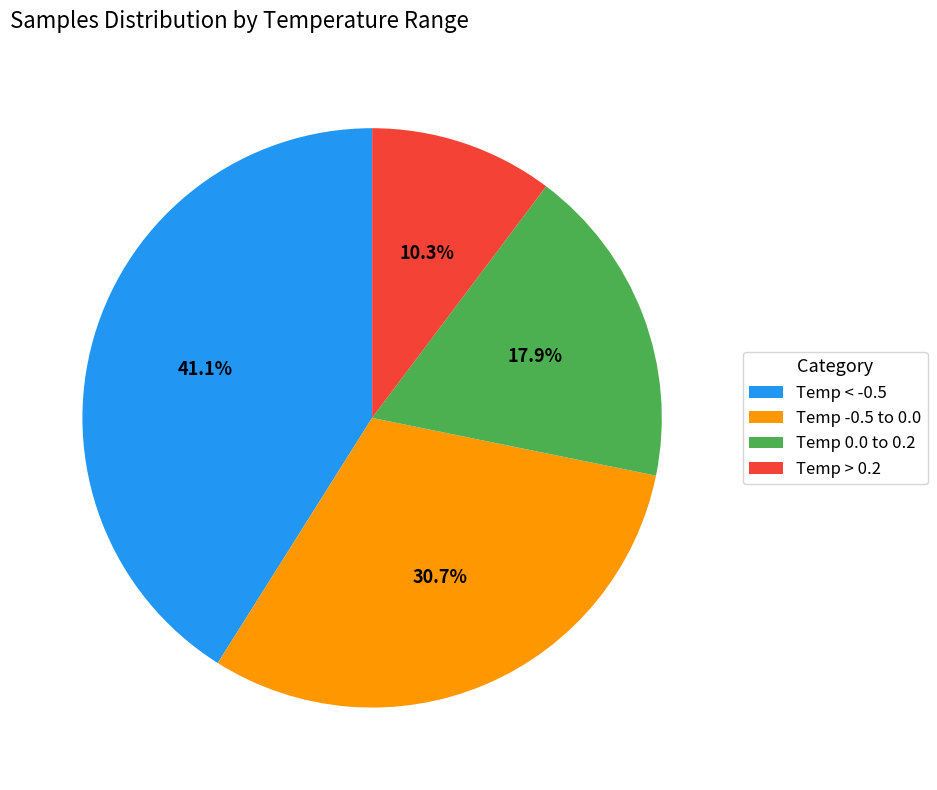

Rank the categories by value from highest to lowest.

Temp < -0.5, Temp -0.5 to 0.0, Temp 0.0 to 0.2, Temp > 0.2